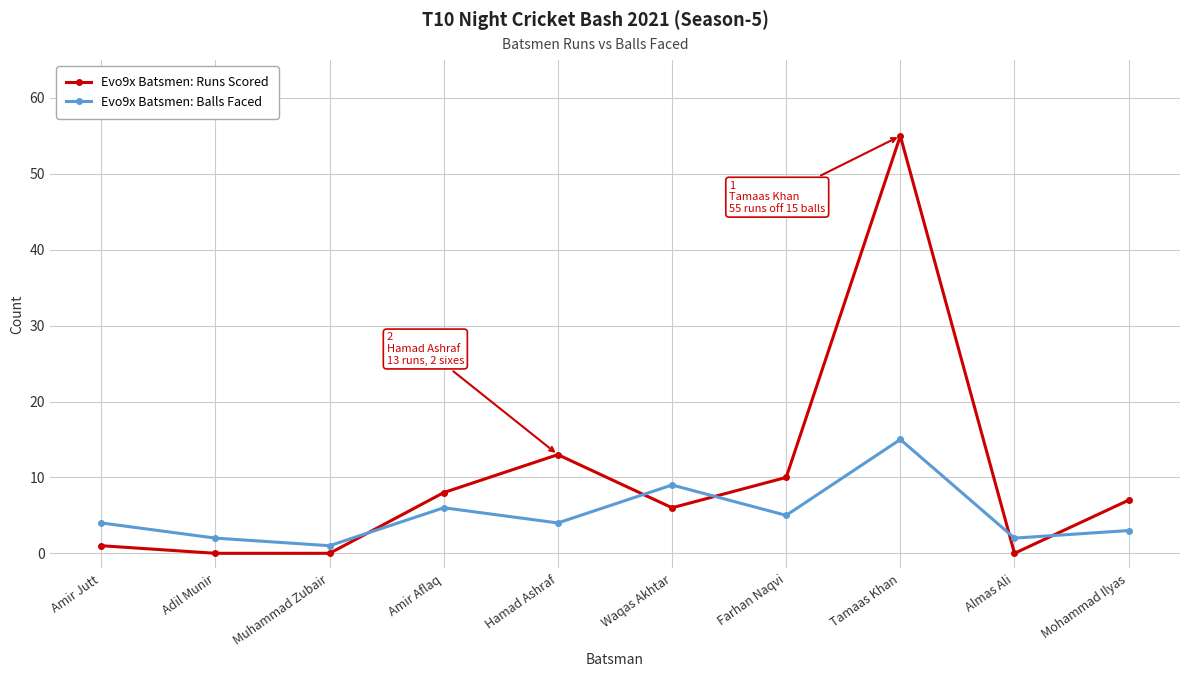

Which series has the widest spread of values?

Evo9x Batsmen: Runs Scored